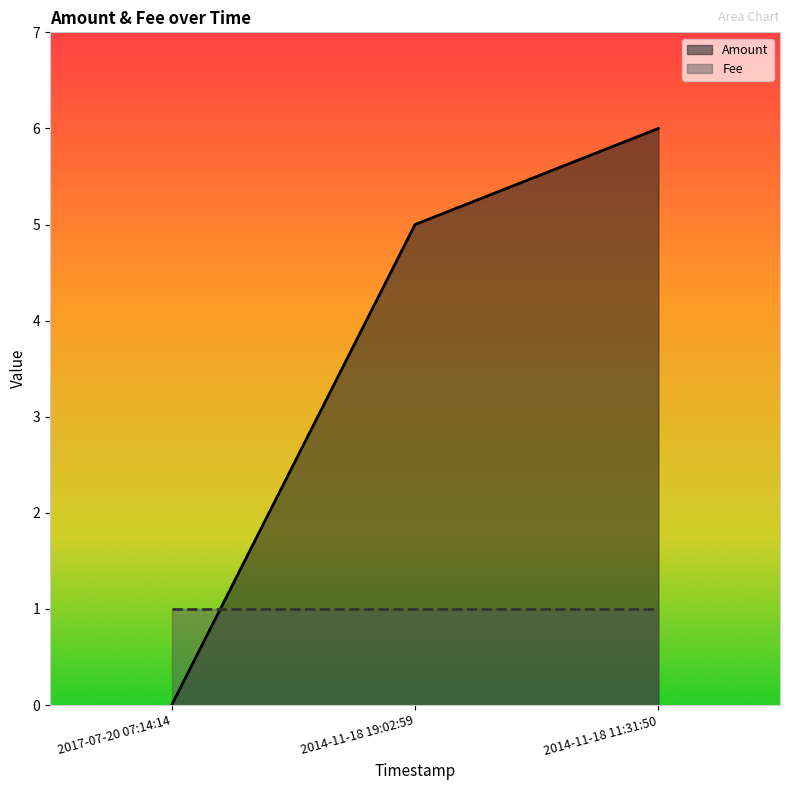

Reading left to right, extract all data points from this chart.

0	5	6